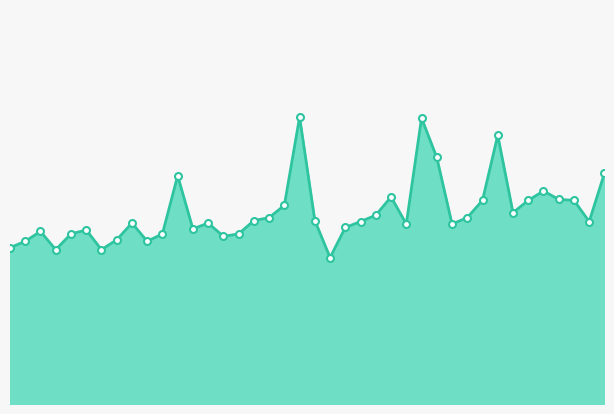

Does the chart have visible grid lines?

No